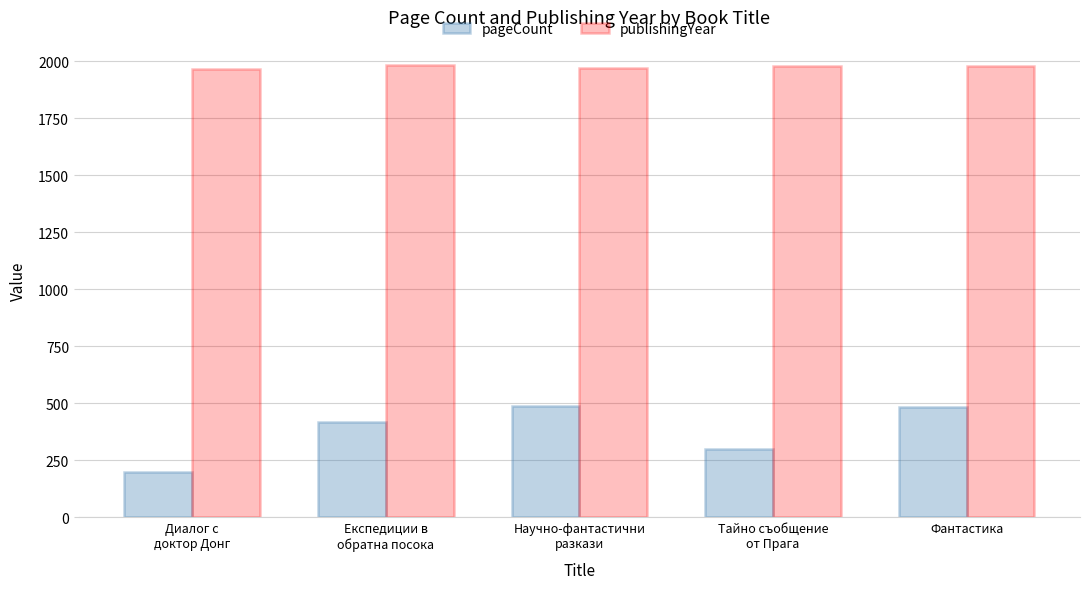

What is the highest value of the pageCount series?

488